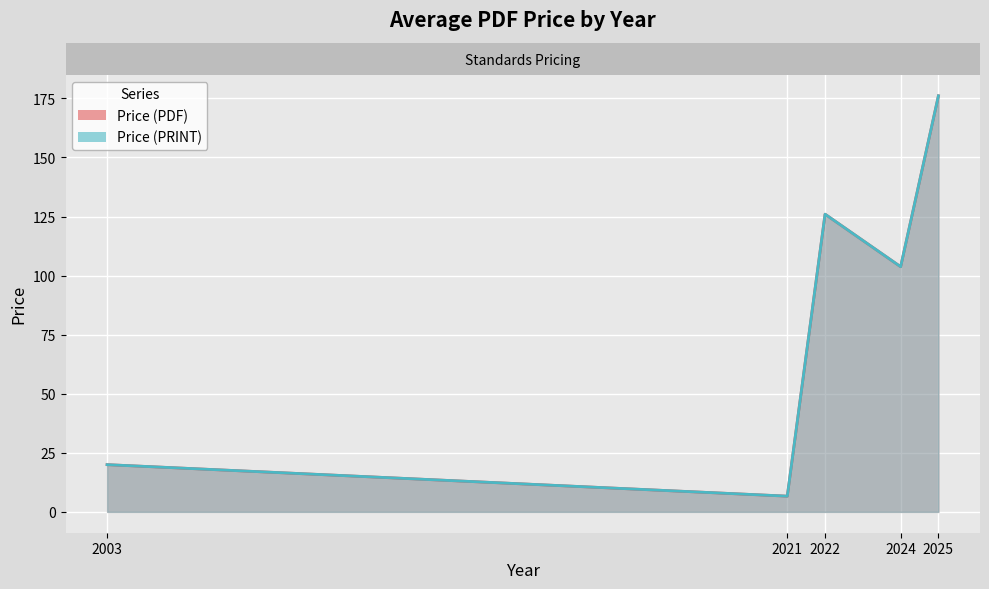

Rank the series at 38 from lowest to highest value.

Price (PDF), Price (PRINT)